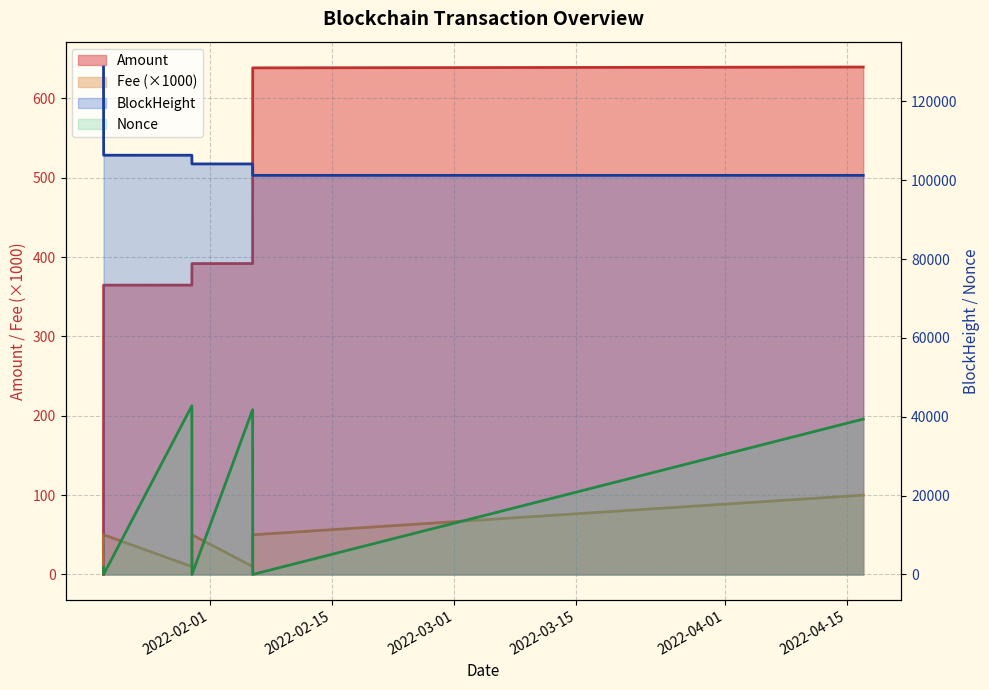

What position from the left is 2022-04-16 21:57:00?

7